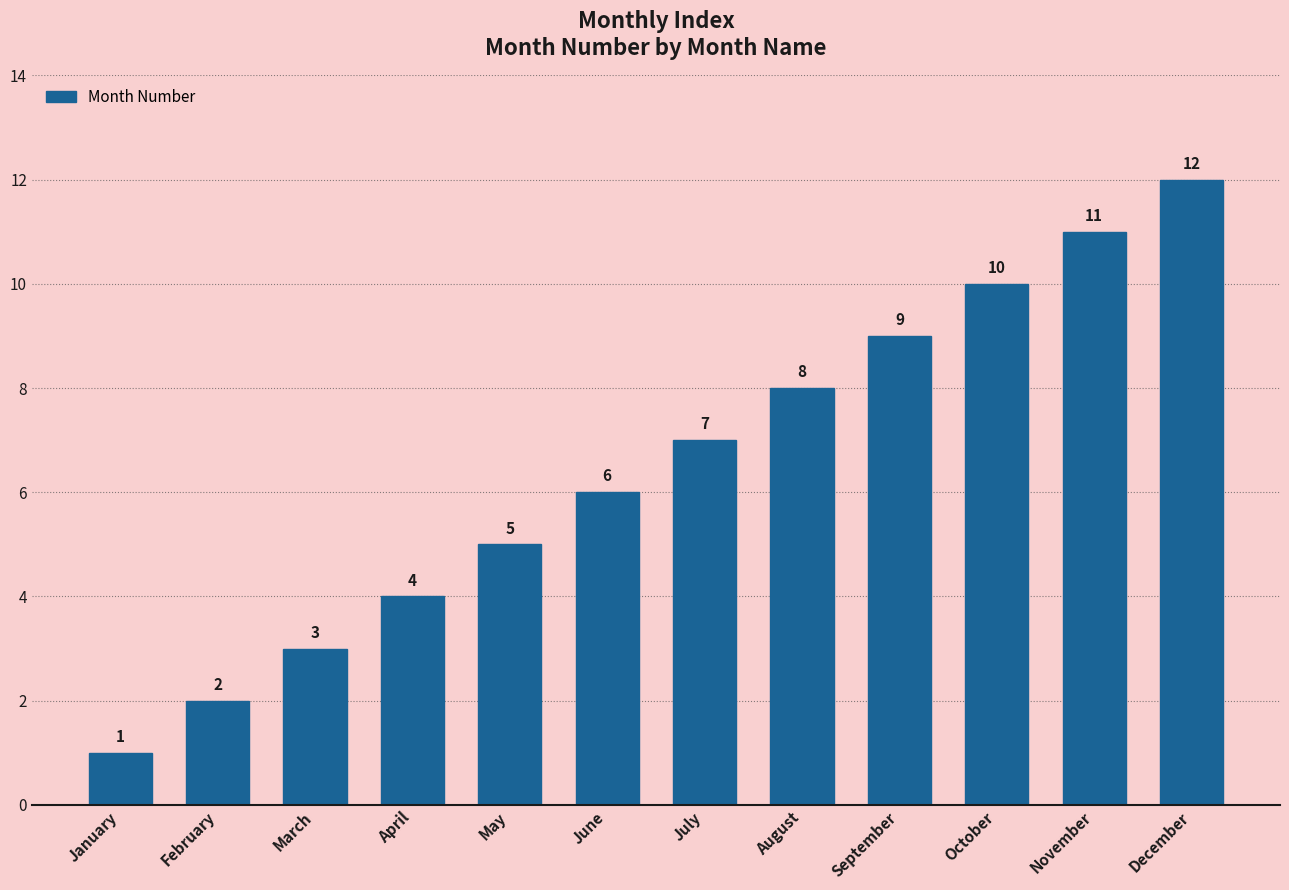

What is the sum of all values?

78